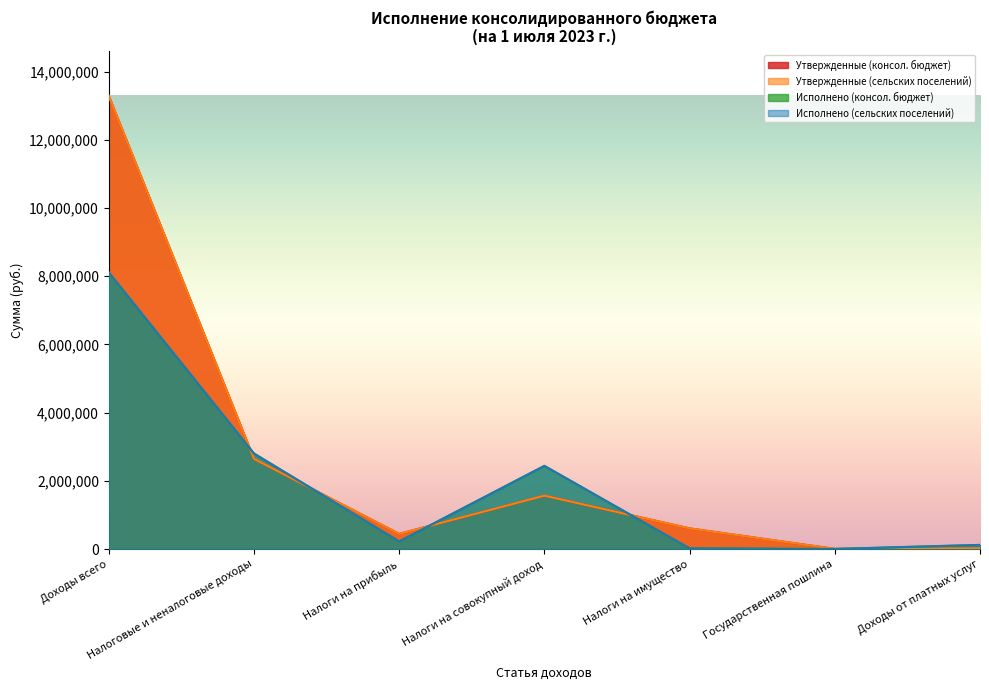

True or false: Утвержденные (сельских поселений) and Утвержденные (консол. бюджет) intersect in this chart.

False